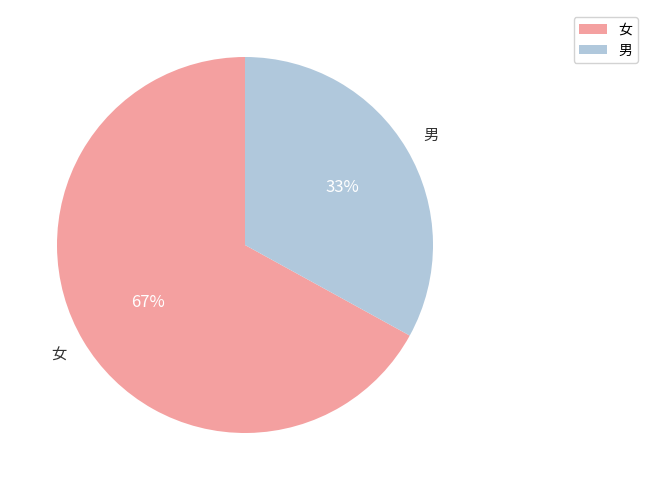

Approximately how many times larger is the value at 女 compared to 男?

2.0